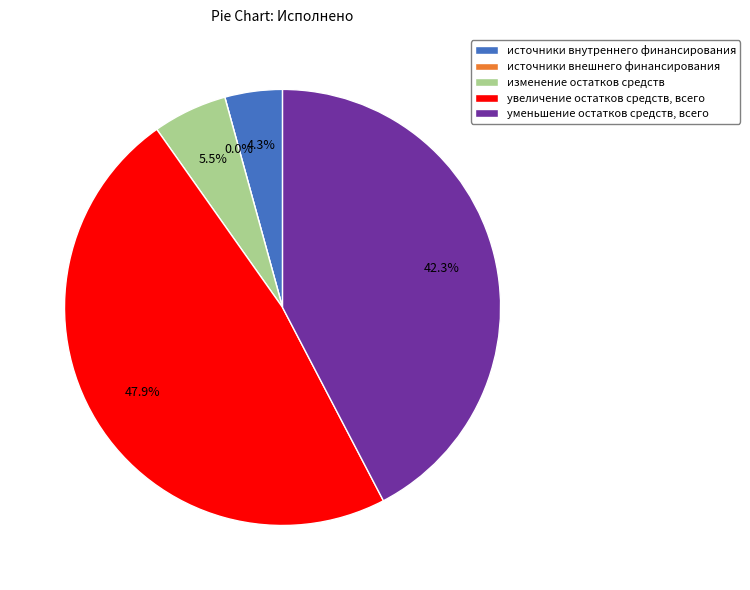

What portion of the pie excludes изменение остатков средств?

94.5%